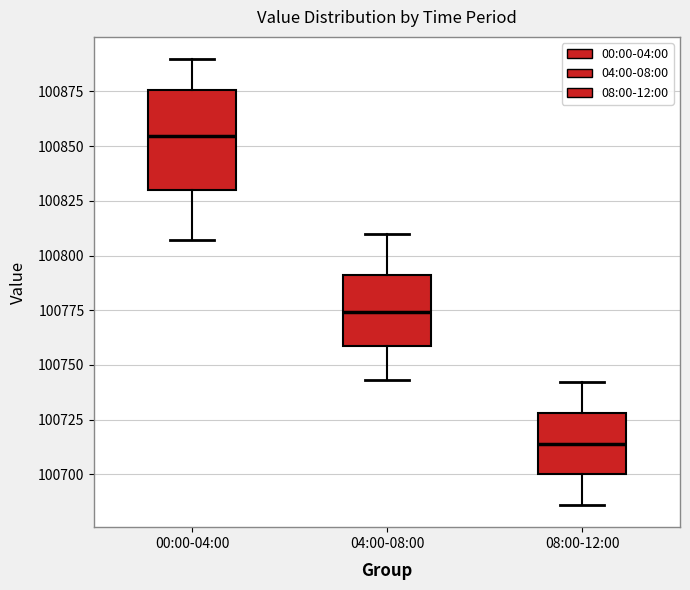

Reading left to right, transcribe this box plot: for each box, give where its median line is, the range the box spans, and where its two whiskers end, as read against the y-axis. The values are not printed on the chart, so give them approximately, as read against the axis.

00:00-04:00: median 100855, box 100830 to 100875, whiskers 100805 to 100890
04:00-08:00: median 100775, box 100760 to 100790, whiskers 100745 to 100810
08:00-12:00: median 100715, box 100700 to 100730, whiskers 100685 to 100740